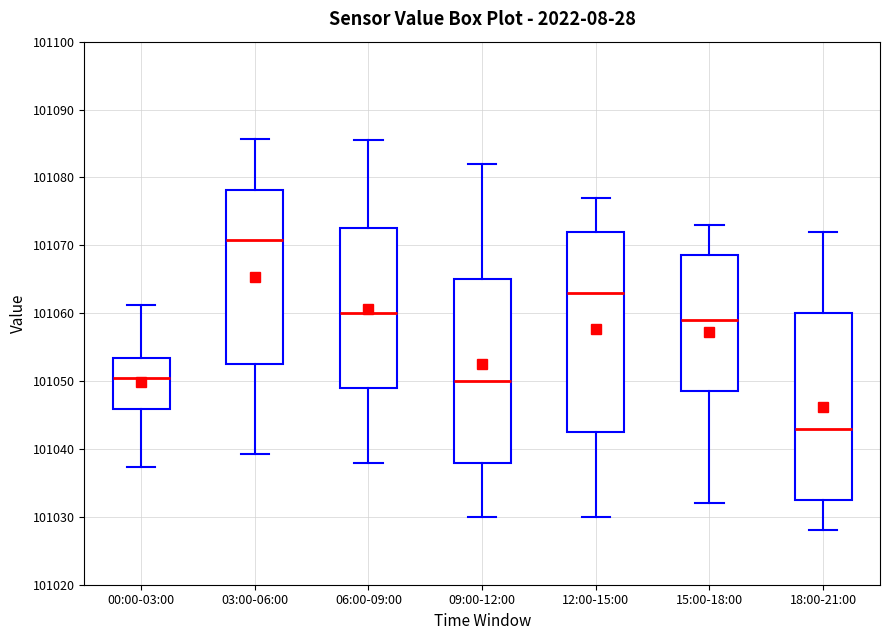

Comparing the boxes themselves (not the whiskers), which one is the tallest?

12:00-15:00